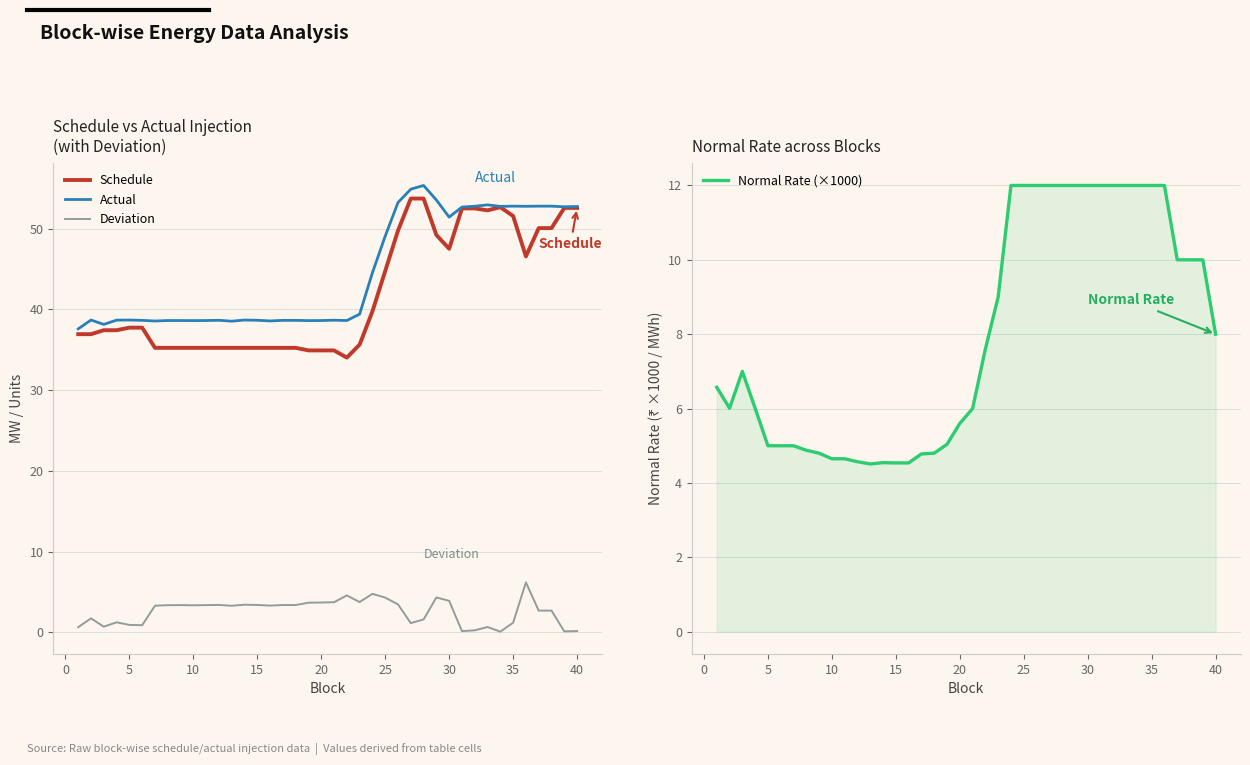

What are all the series names shown in the legend?

Schedule, Actual, Deviation, Normal Rate (×1000)